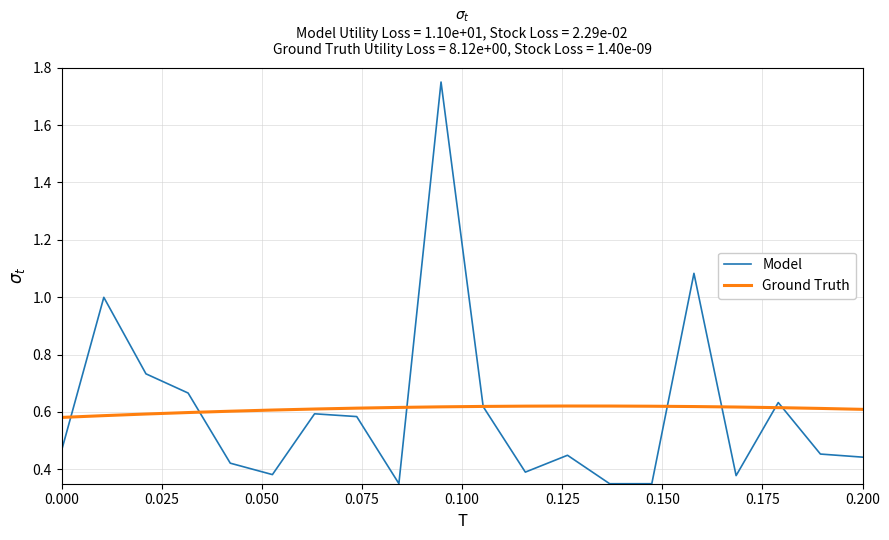

How many interior local peaks does the Model series have?

6